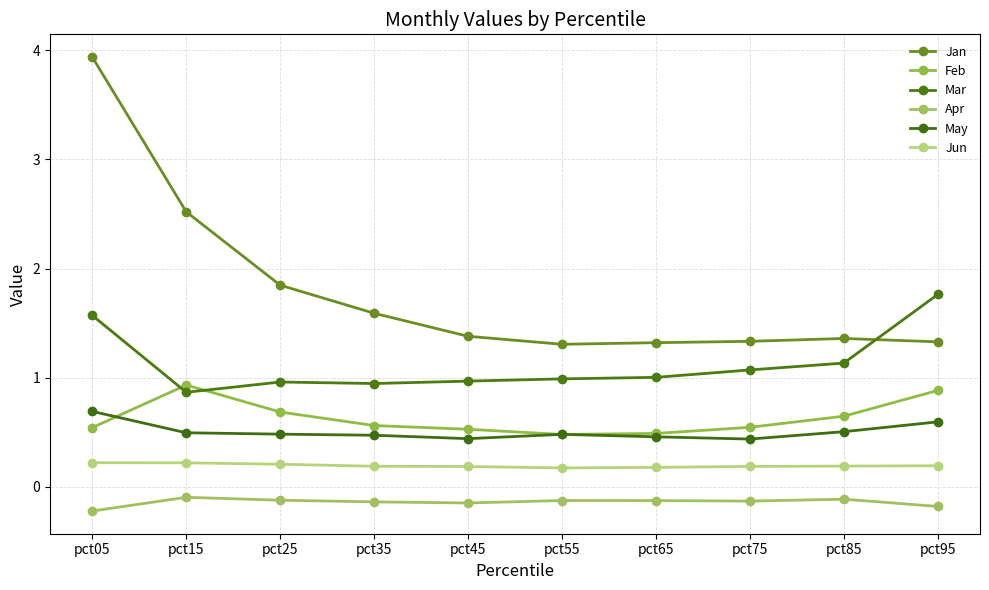

Reading left to right, transcribe all the data shown in this chart.

Jan: 3.9	2.5	1.8	1.6	1.4	1.3	1.3	1.3	1.4	1.3
Feb: 0.5	0.9	0.7	0.6	0.5	0.5	0.5	0.5	0.6	0.9
Mar: 1.6	0.9	1.0	0.9	1.0	1.0	1.0	1.1	1.1	1.8
Apr: -0.2	-0.1	-0.1	-0.1	-0.1	-0.1	-0.1	-0.1	-0.1	-0.2
May: 0.7	0.5	0.5	0.5	0.4	0.5	0.5	0.4	0.5	0.6
Jun: 0.2	0.2	0.2	0.2	0.2	0.2	0.2	0.2	0.2	0.2